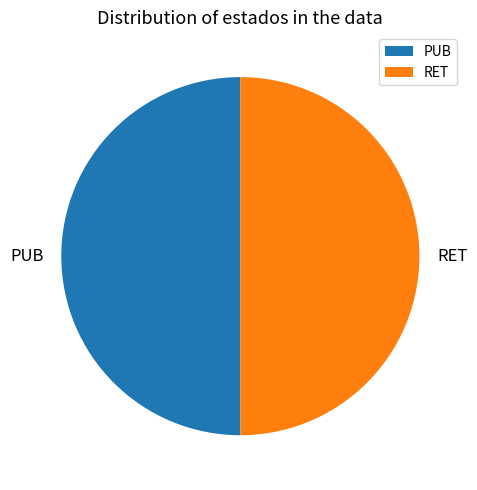

Combined, do PUB and RET account for over 50%?

Yes